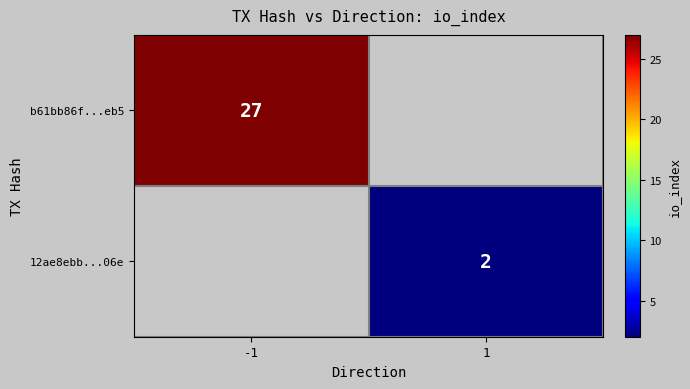

Is it true that 12ae8ebb...06e equals 2 at 1?

True